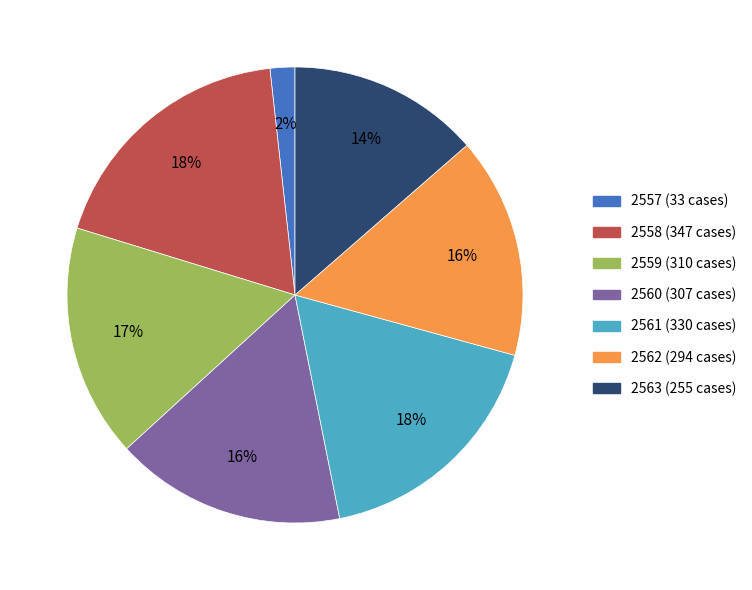

How many slices are in this pie chart?

7